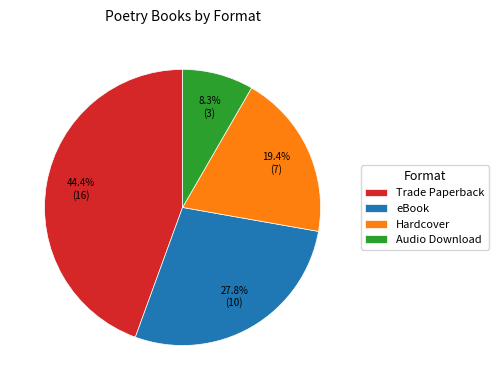

The Trade Paperback slice represents 44% of the pie. True or false?

True